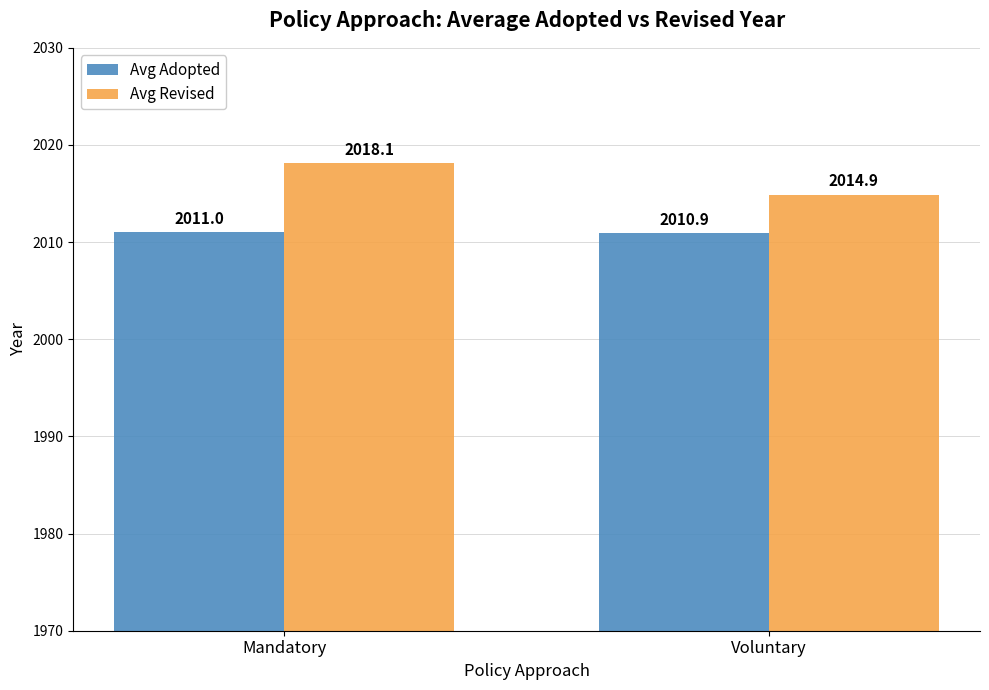

Where is Avg Revised nearest to the value 2016?

Voluntary